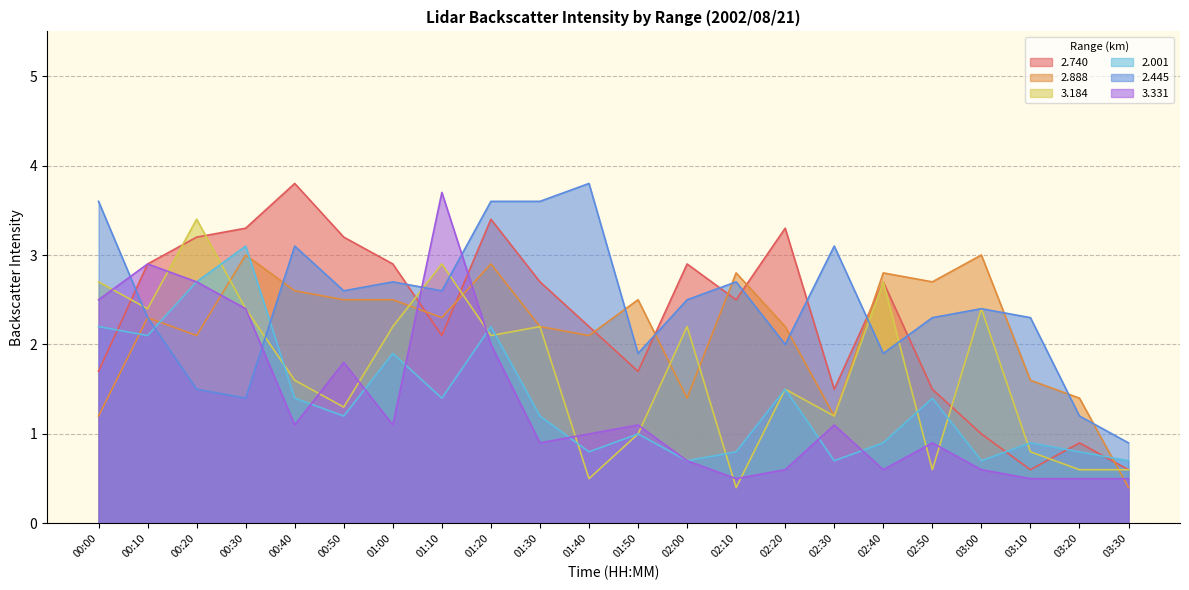

Is it true that 2.001 equals 3.4 at 00:10?

False